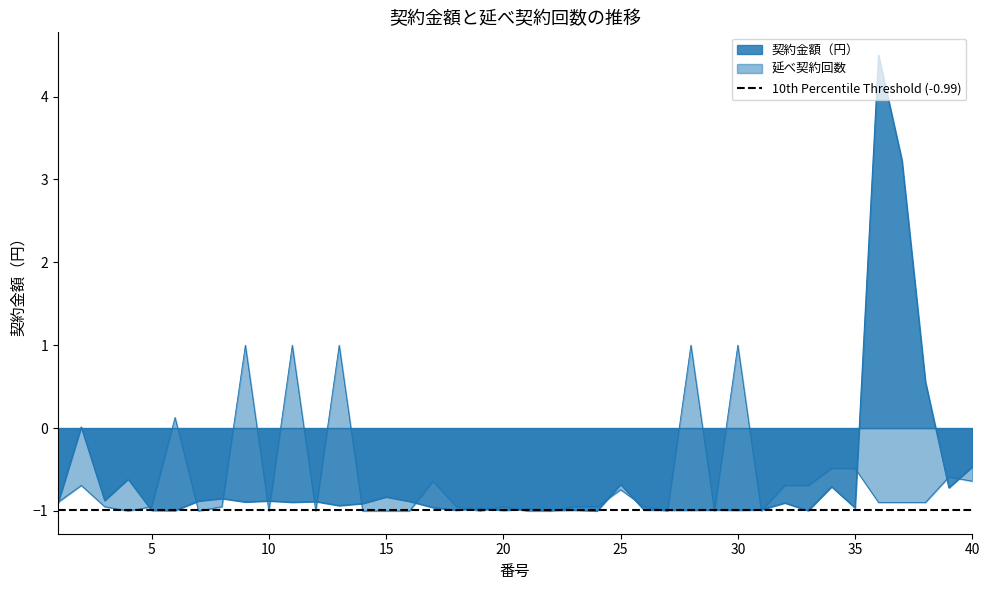

Reading left to right, extract all data points from this chart.

契約金額（円）: 1=-0.9	2=0.0	3=-0.9	4=-0.6	5=-1.0	6=-1.0	7=-0.9	8=-0.9	9=-0.9	10=-0.9	11=-0.9	12=-0.9	13=-0.9	14=-0.9	15=-0.8	16=-0.9	17=-1.0	18=-1.0	19=-1.0	20=-1.0	21=-1.0	22=-1.0	23=-1.0	24=-1.0	25=-0.7	26=-1.0	27=-1.0	28=-1.0	29=-1.0	30=-1.0	31=-1.0	32=-0.9	33=-1.0	34=-0.7	35=-1.0	36=4.5	37=3.2	38=0.6	39=-0.7	40=-0.5
延べ契約回数: 1=-0.9	2=-0.7	3=-0.9	4=-1.0	5=-0.9	6=0.1	7=-1.0	8=-0.9	9=1.0	10=-1.0	11=1.0	12=-1.0	13=1.0	14=-1.0	15=-1.0	16=-1.0	17=-0.6	18=-0.9	19=-1.0	20=-0.9	21=-1.0	22=-1.0	23=-0.9	24=-0.9	25=-0.7	26=-0.9	27=-1.0	28=1.0	29=-1.0	30=1.0	31=-1.0	32=-0.7	33=-0.7	34=-0.5	35=-0.5	36=-0.9	37=-0.9	38=-0.9	39=-0.6	40=-0.6